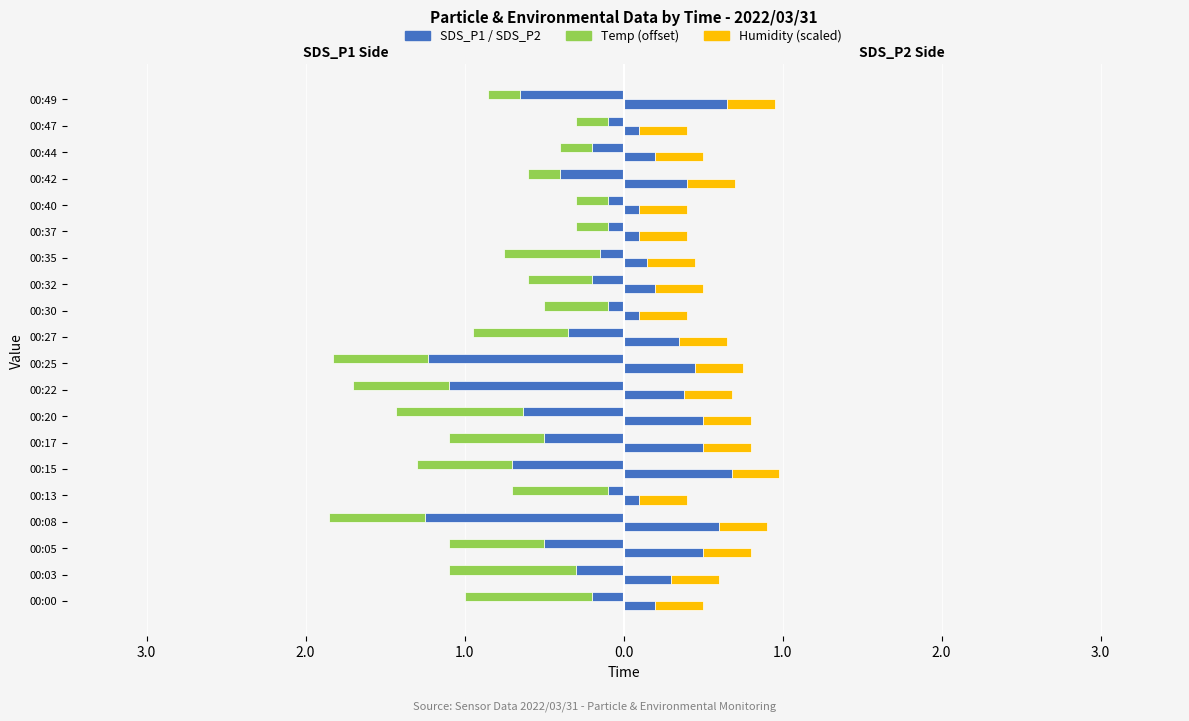

Is the value of SDS_P2 at 13 greater than the value of Humidity (scaled) at 9?

No